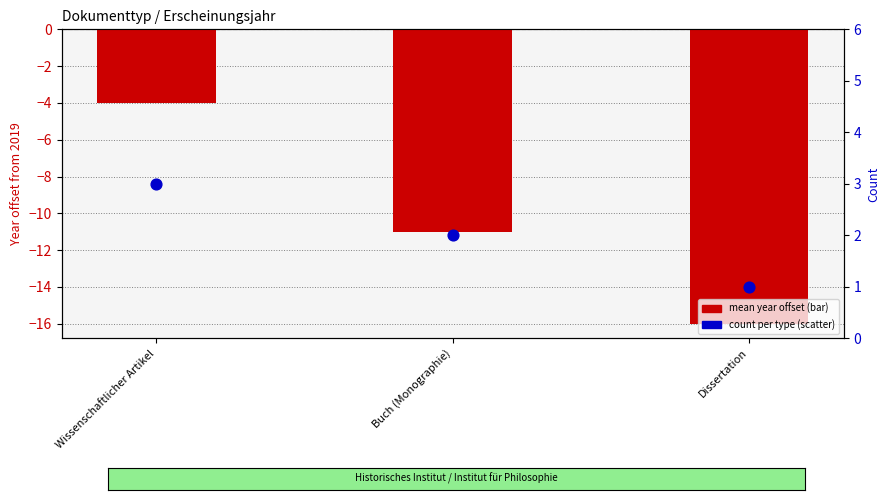

Which series contains the lowest Y value?

mean year offset (from 2019)